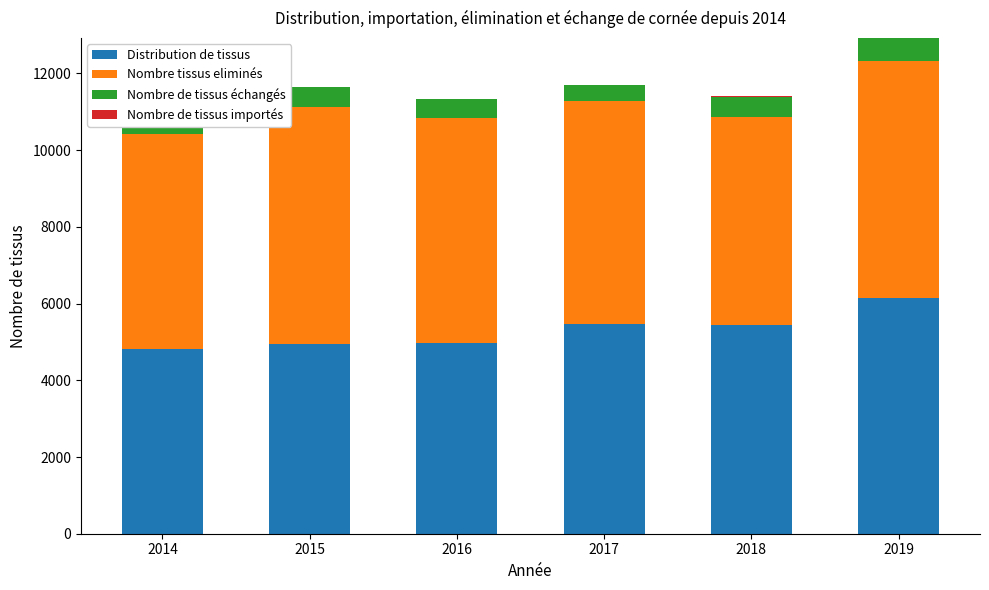

Which series changed the most between 2014 and 2015?

Nombre tissus eliminés